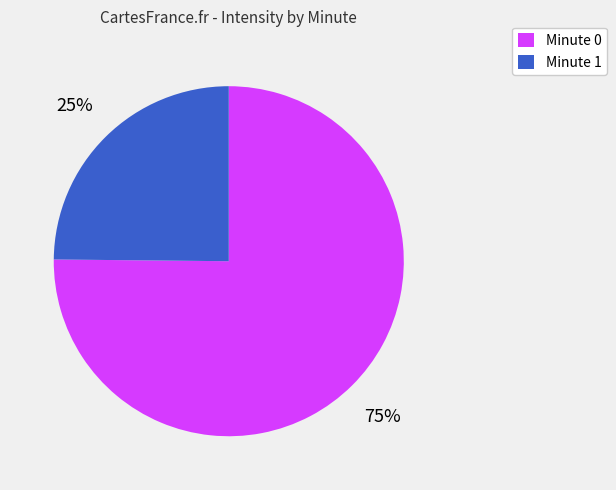

Is it true that Minute 0 is 85% of the pie?

False